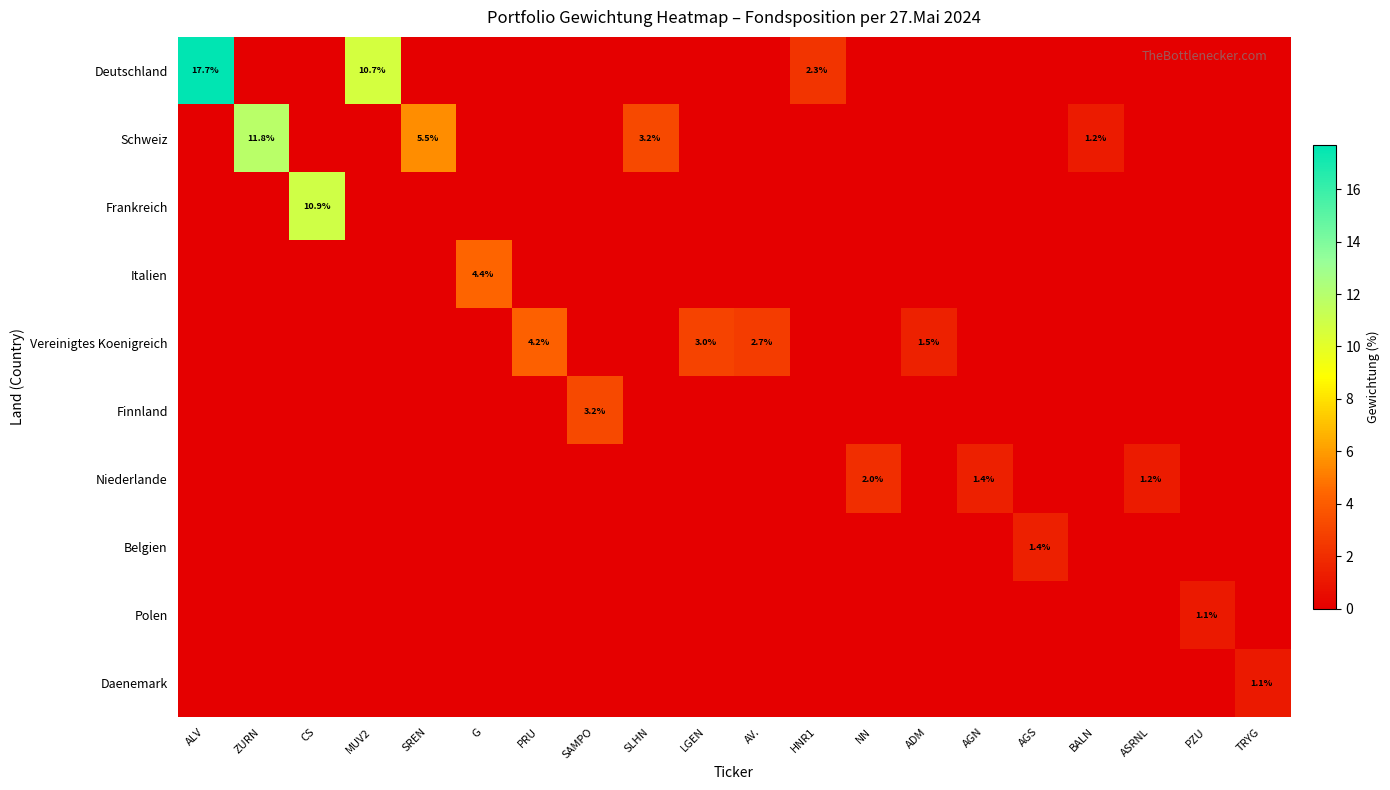

What is the average value of the Frankreich series?

0.5